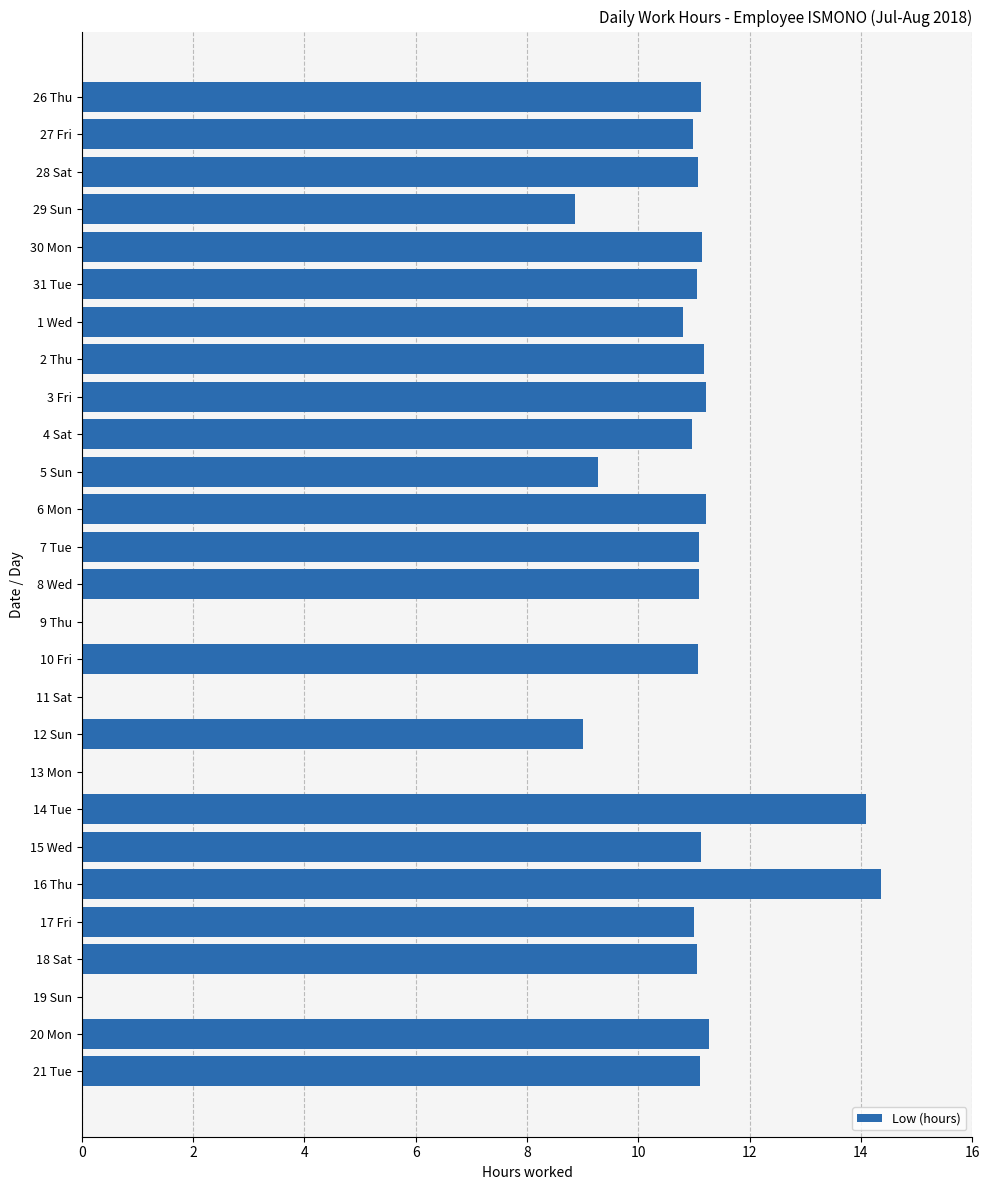

Does the chart contain stacked bars?

No